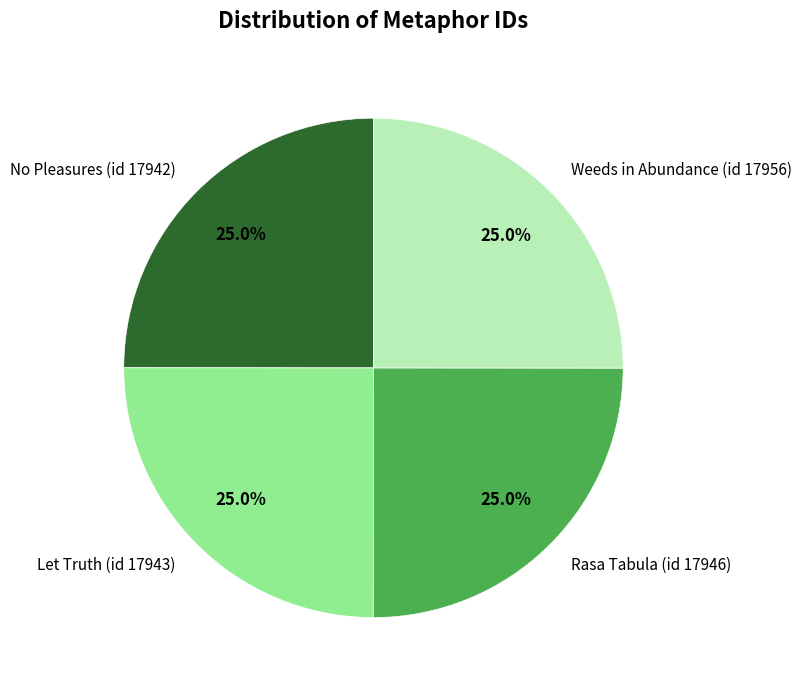

Count the number of slices in the pie.

4